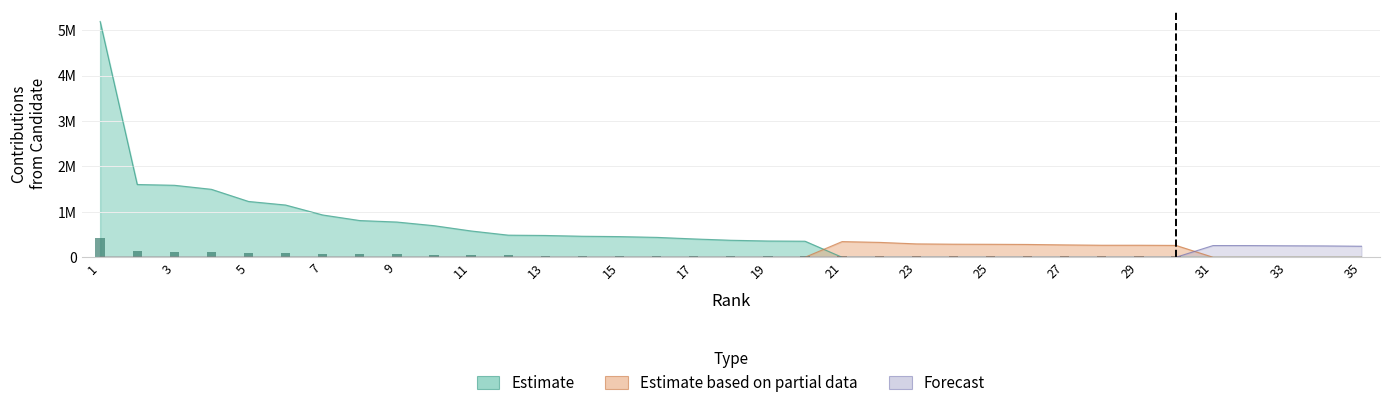

Rank the series by their maximum value, from lowest to highest.

Forecast, Estimate based on partial data, Estimate